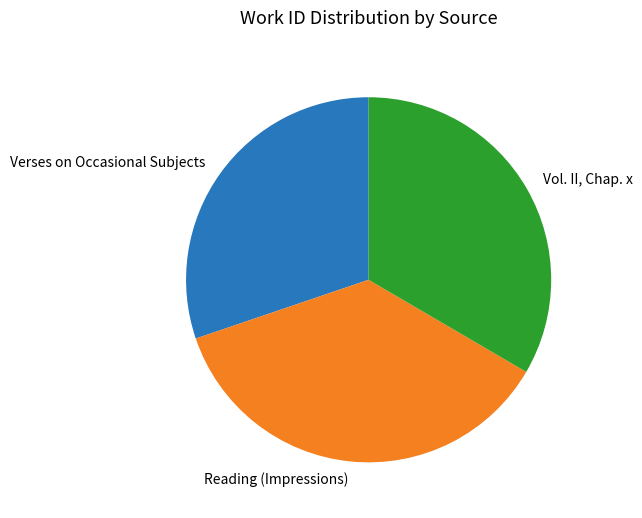

Combined, do Reading (Impressions) and Vol. II, Chap. x account for over 50%?

Yes